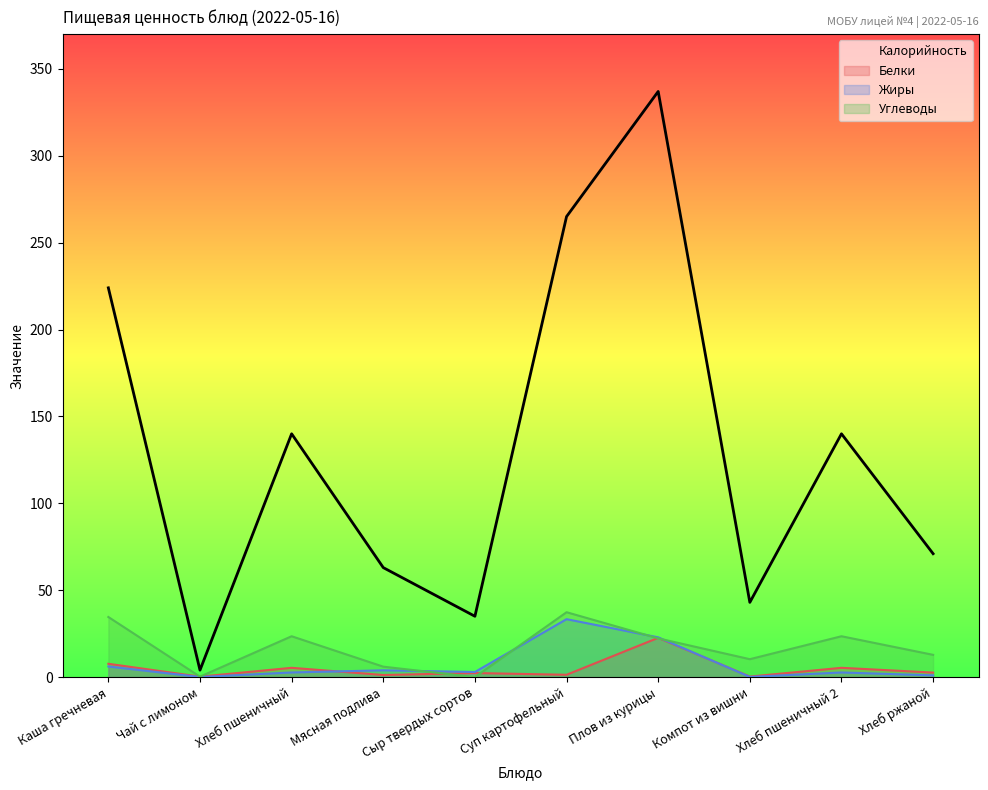

List the labels in order of Жиры value, largest first.

Суп картофельный, Плов из курицы, Каша гречневая, Мясная подлива, Сыр твердых сортов, Хлеб пшеничный, Хлеб пшеничный 2, Хлеб ржаной, Компот из вишни, Чай с лимоном